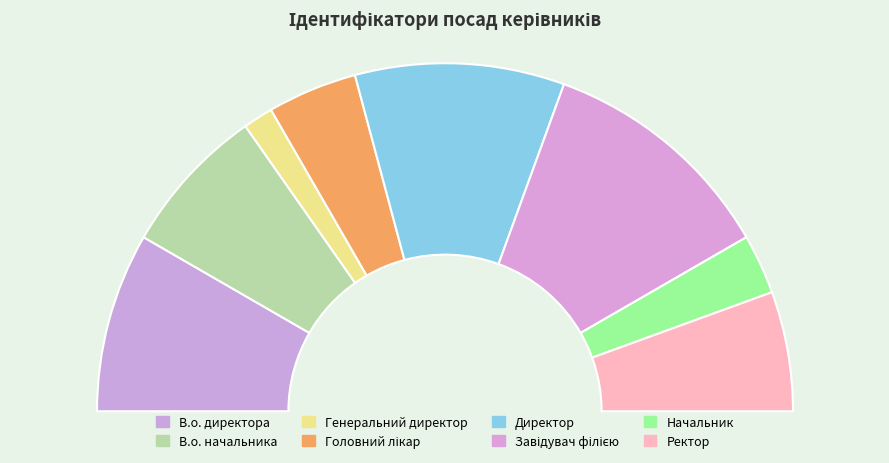

Which slice is the smallest?

Генеральний директор